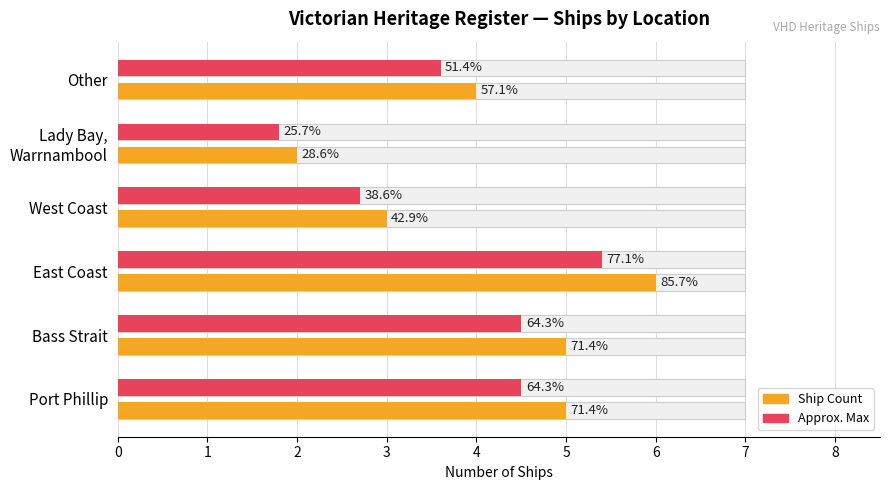

What is the lowest value of the Ship Count series?

2.0